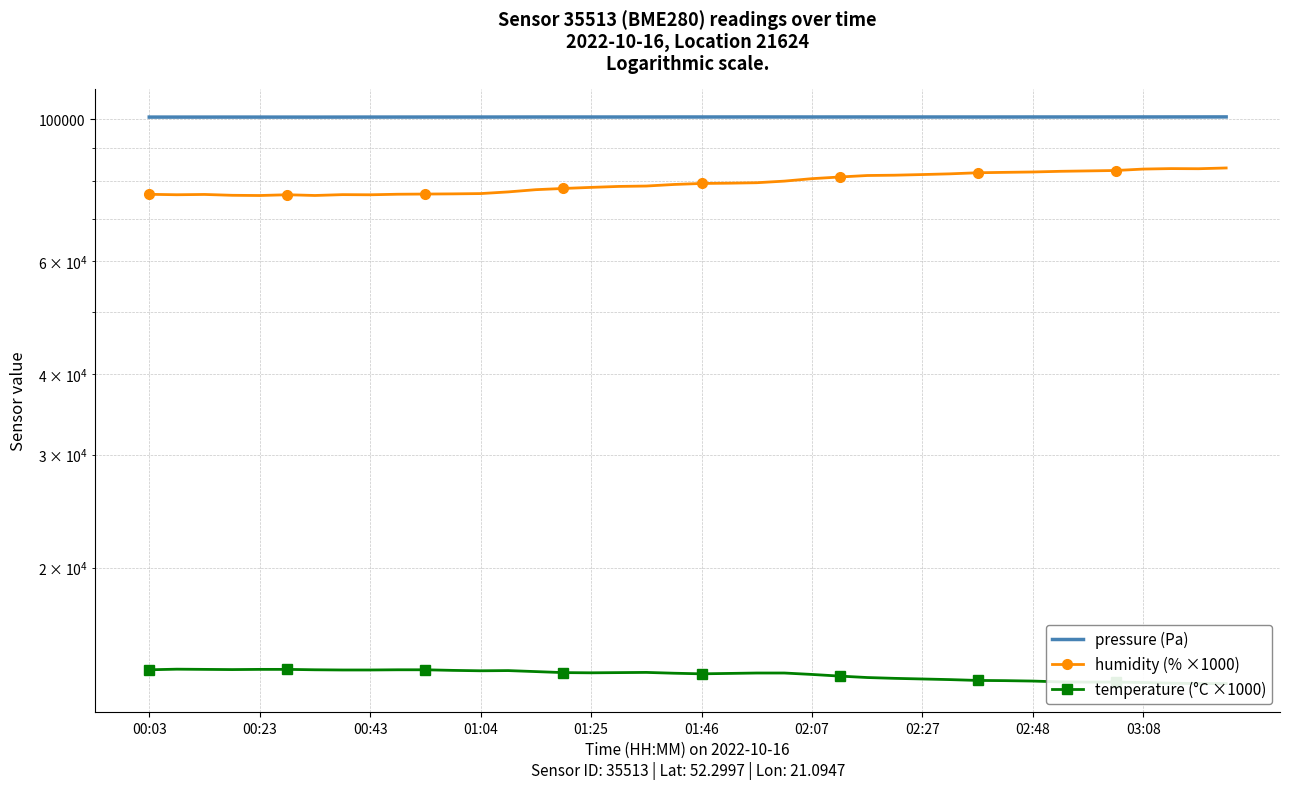

What position from the left is 38?

39